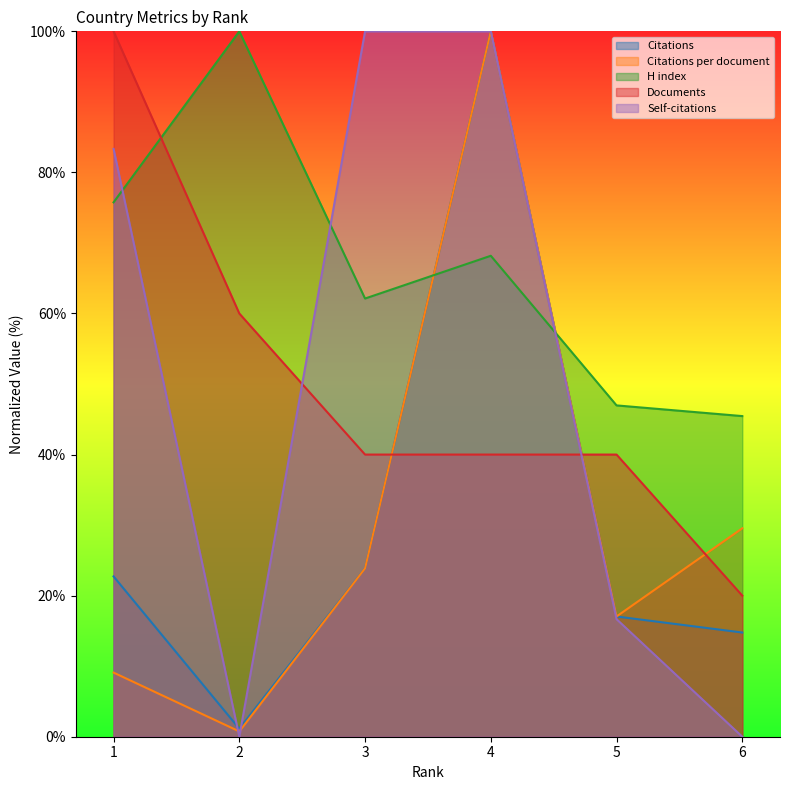

What is the value of the Self-citations point at the 3rd from the left?

100.0